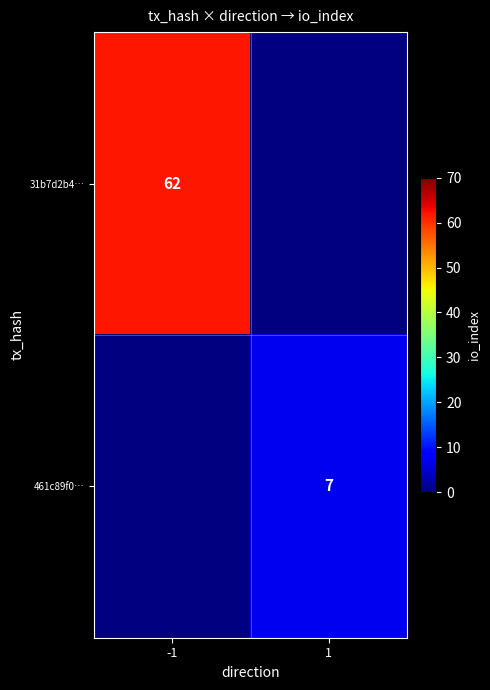

The value of 31b7d2b4… at -1 is 40. True or false?

False